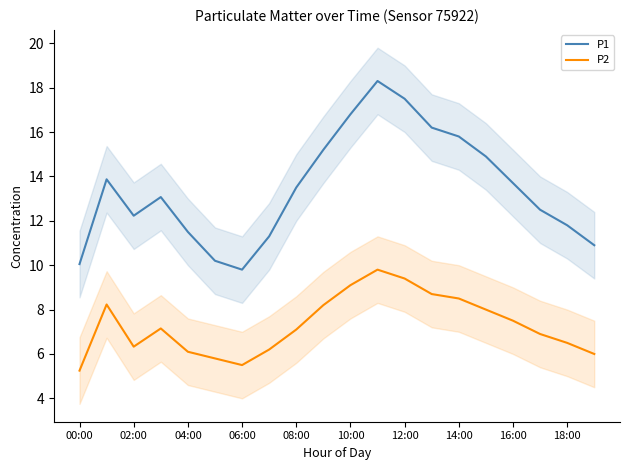

Is it true that P2 equals 2.9 at 16:00?

False